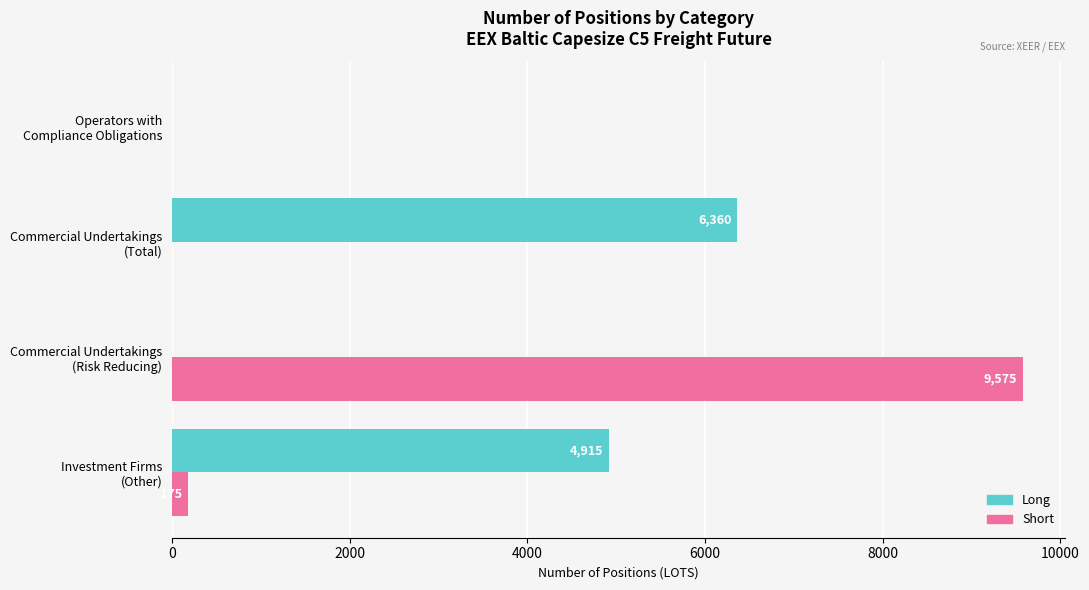

Which label corresponds to the largest value in the chart?

Commercial Undertakings
(Risk Reducing)